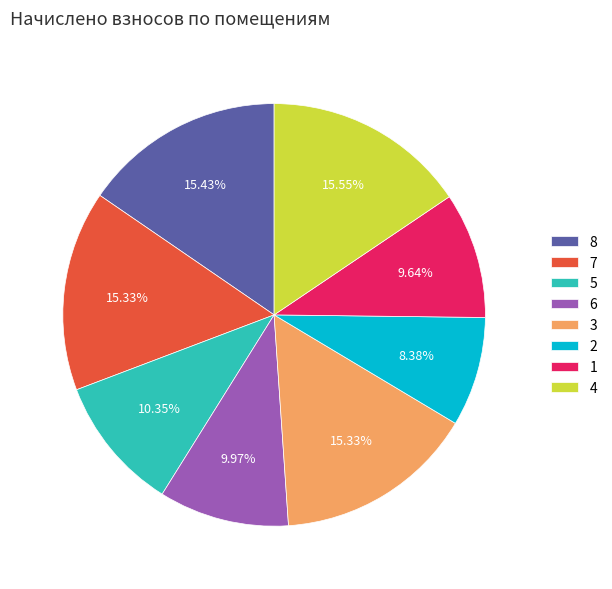

What is the ratio of the value at 6 to the value at 1?

1.0